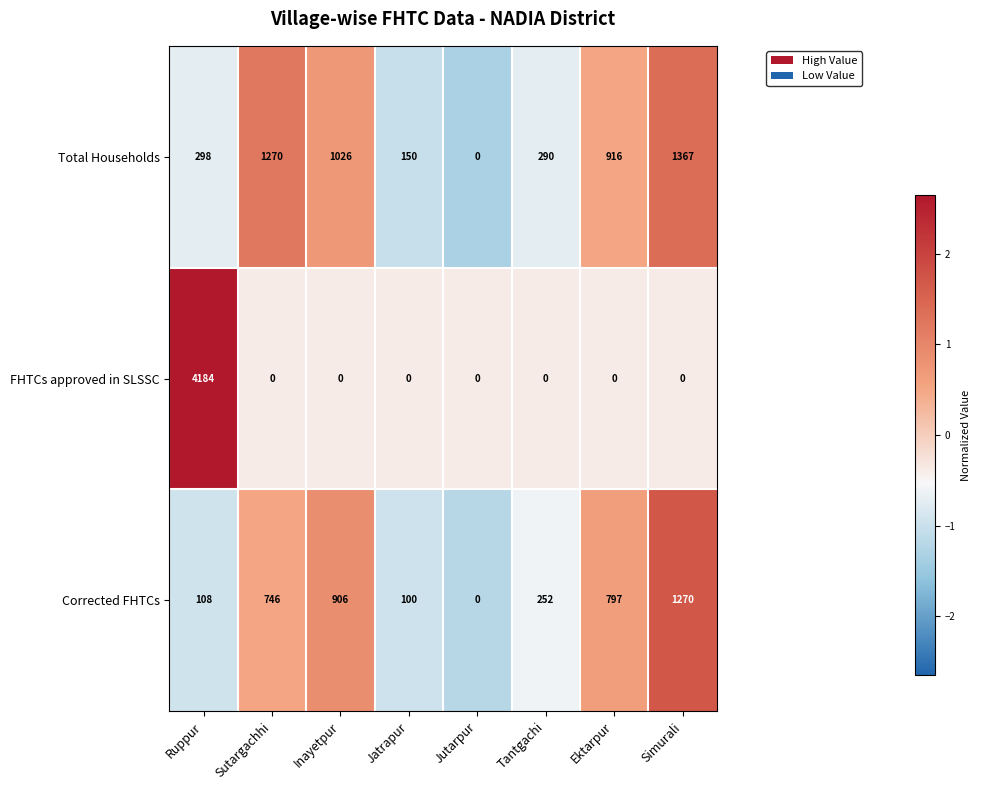

Which category has the highest value in the Corrected FHTCs series?

Simurali